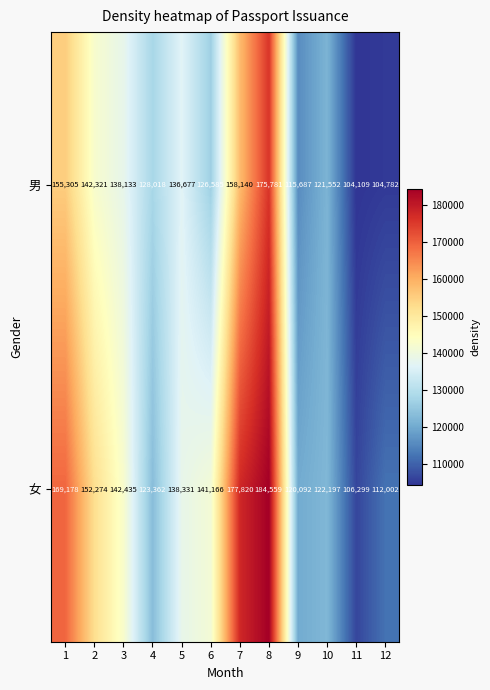

Count the number of data series in this chart.

2